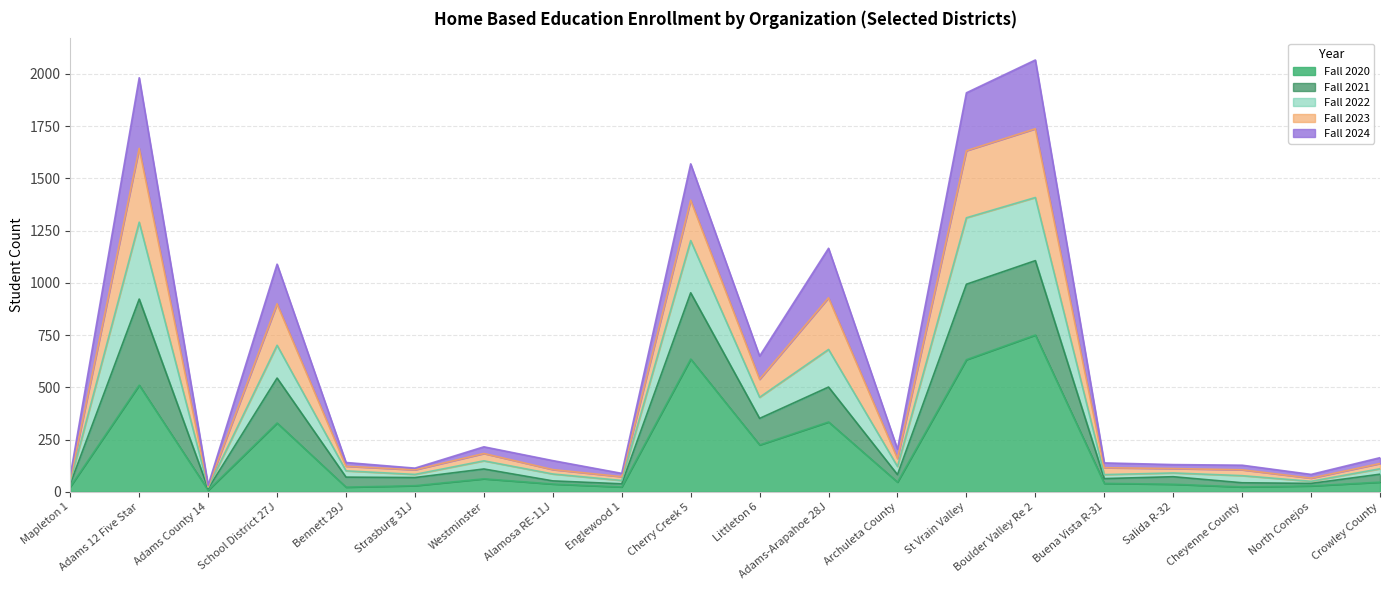

At which label does Fall 2020 reach its peak?

Boulder Valley Re 2